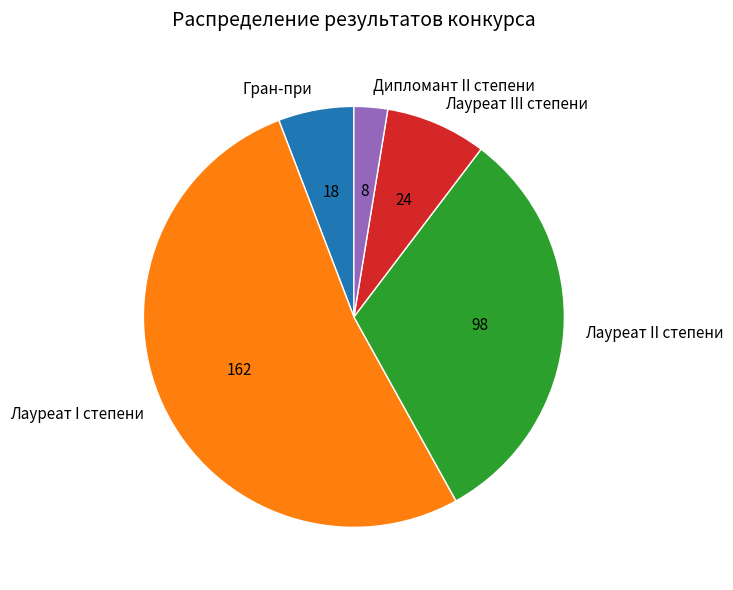

Which slice is the smallest?

Дипломант II степени